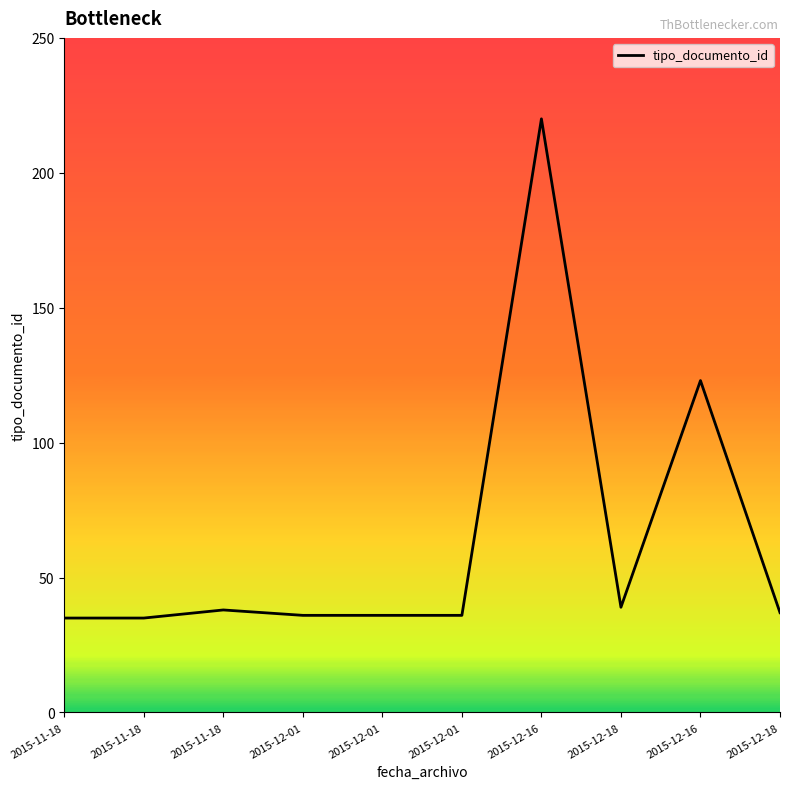

What is the change in value from 2015-11-18 to 2015-12-01?

-2